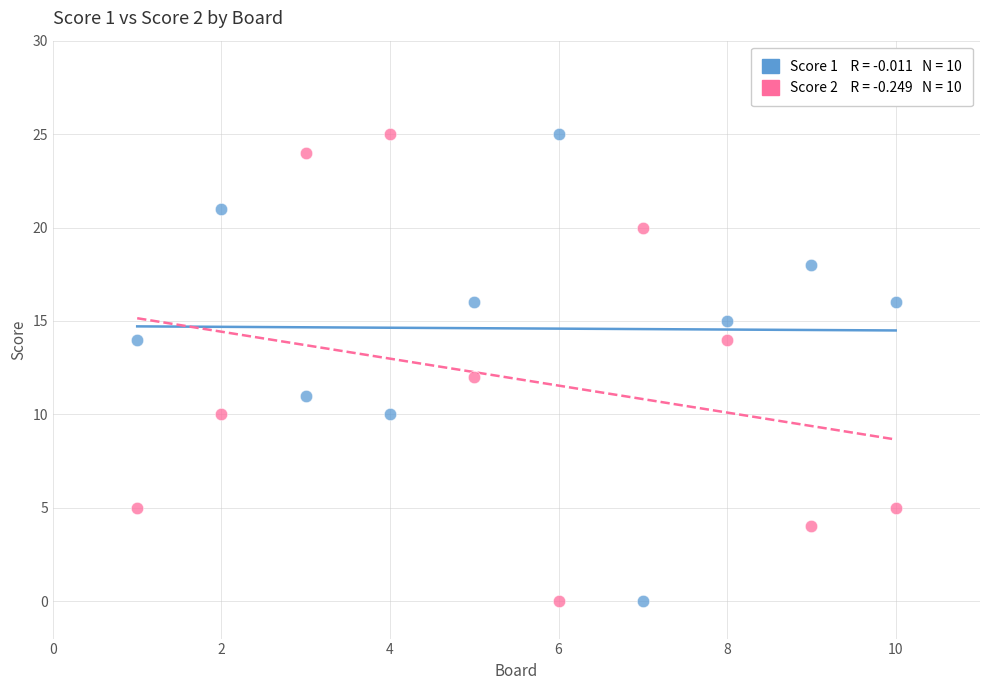

Across all data points, what is the range of X values (max minus min)?

9